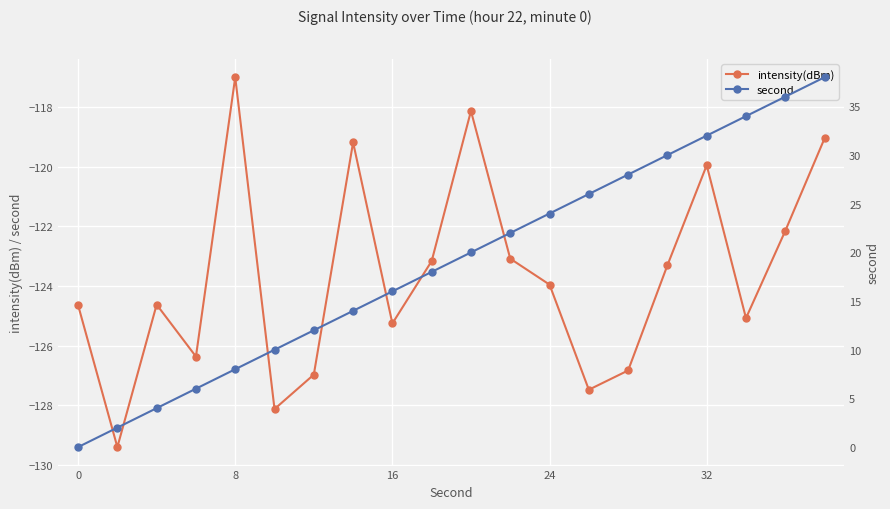

What is the difference between the maximum and minimum values in the intensity(dBm) series?

12.4